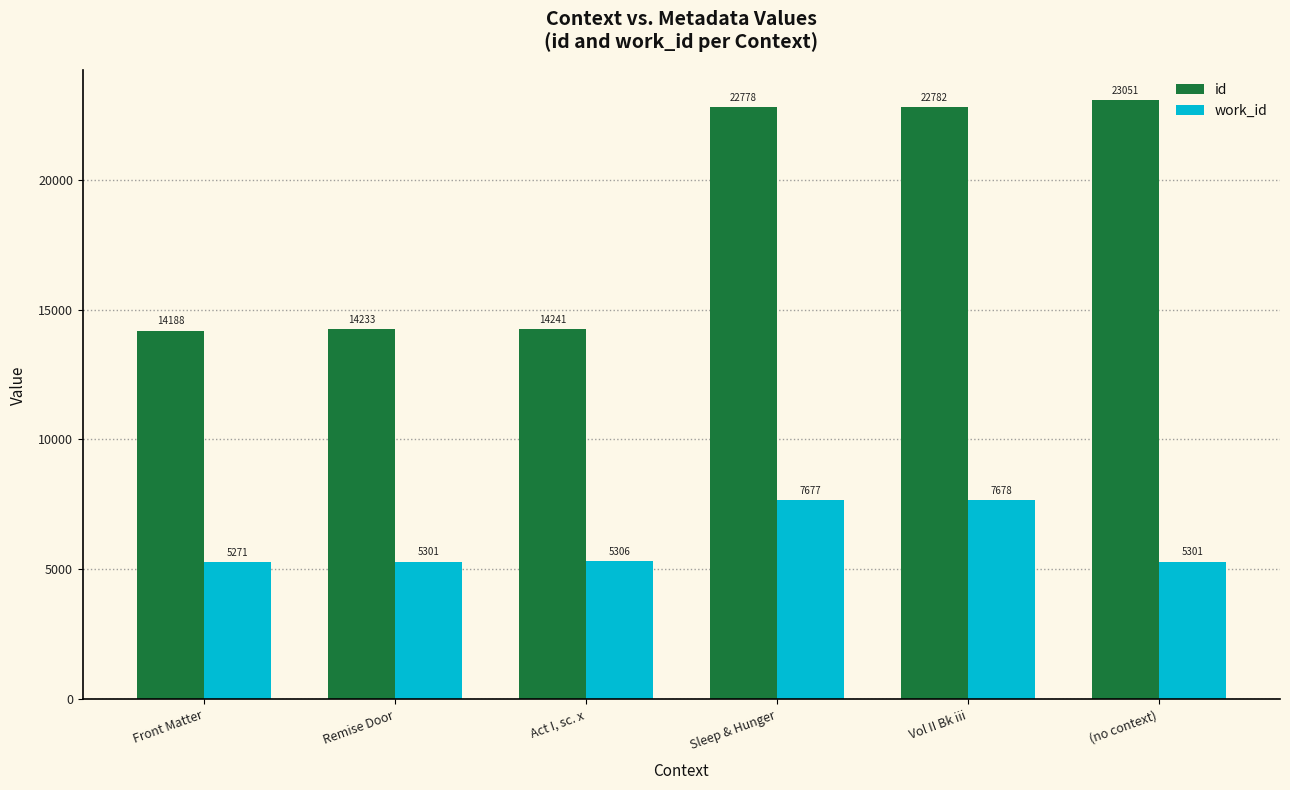

How many data points in work_id are less than 5306?

3